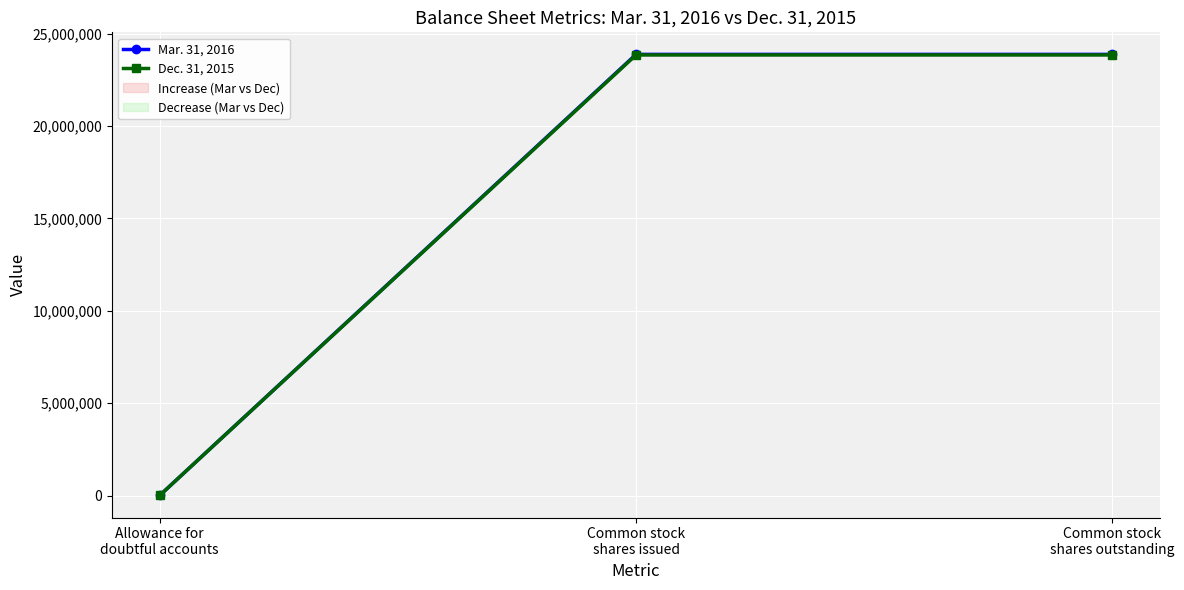

What is the sum of the Mar. 31, 2016 values at Common stock
shares issued and Common stock
shares outstanding?

47760000